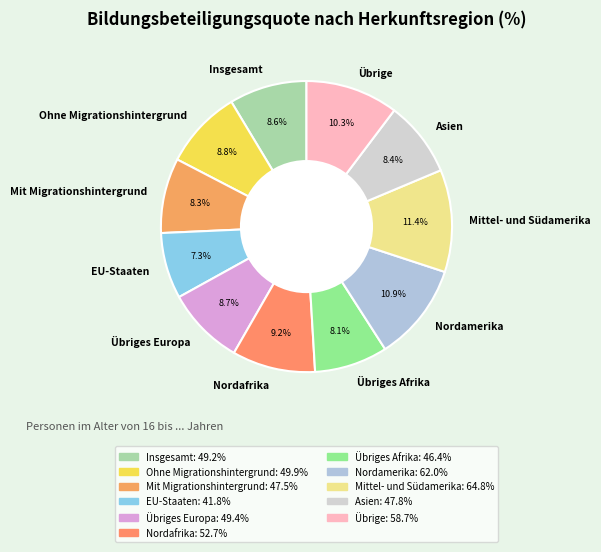

How many segments does this pie chart have?

11